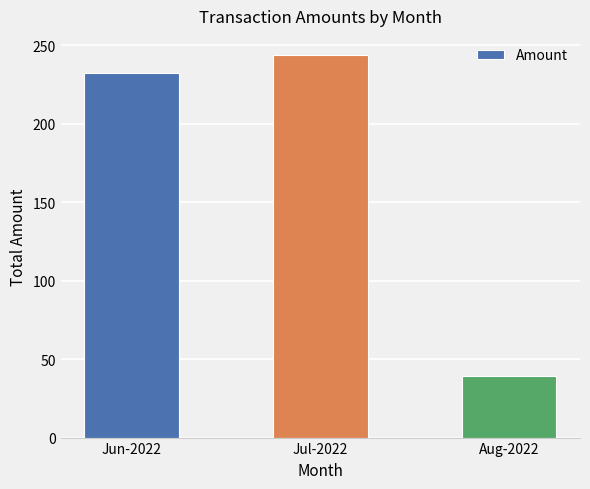

Which has a higher value, Aug-2022 or Jun-2022?

Jun-2022